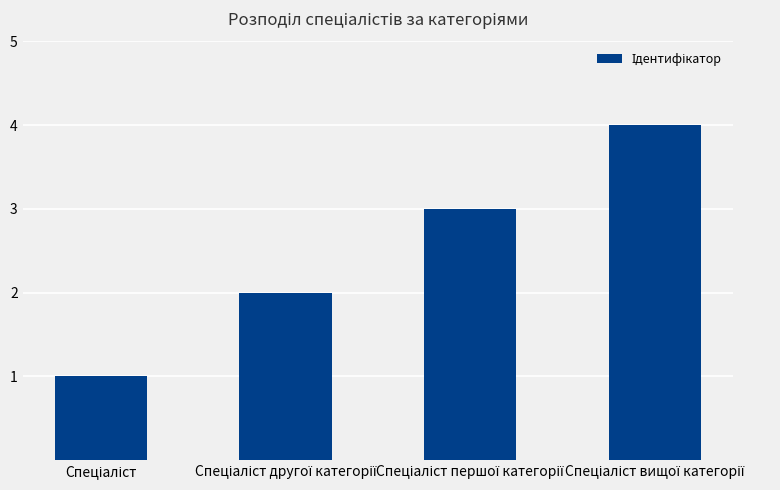

What is the maximum value shown in the chart?

4